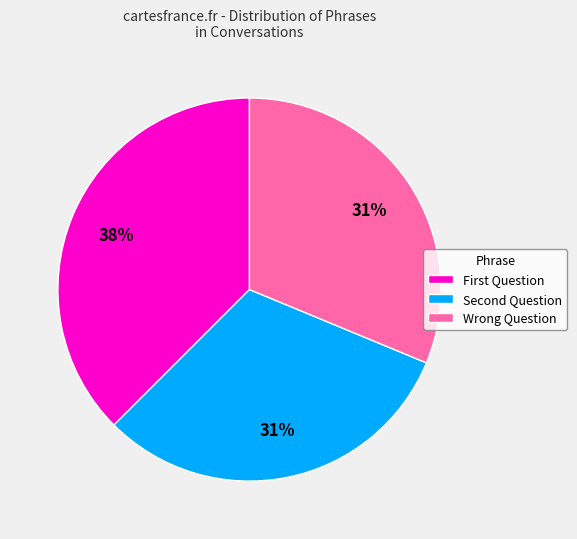

Which slice is the largest?

First Question